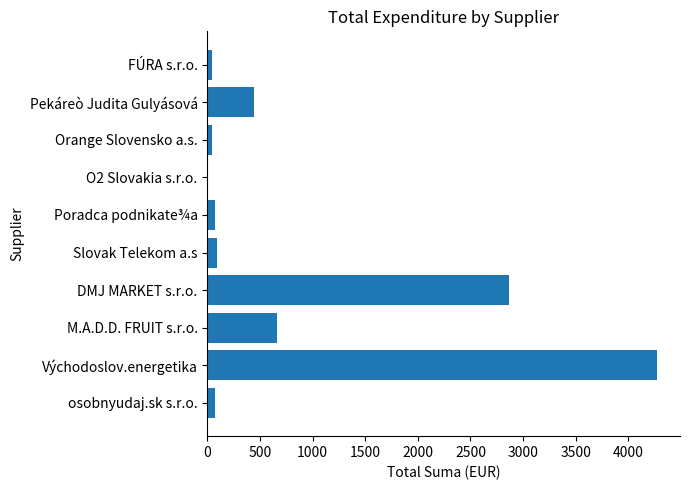

True or false: the data shows 1192.8 at Východoslov.energetika.

False